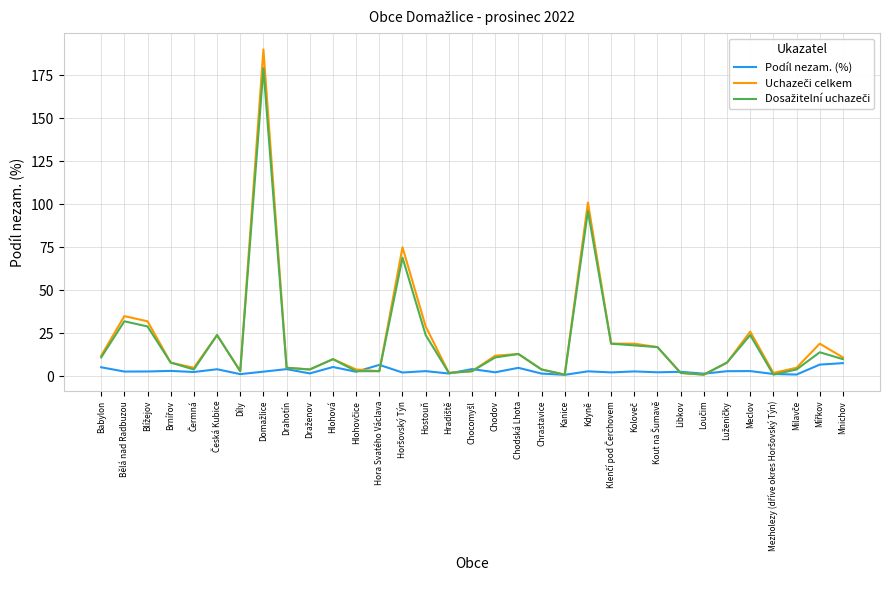

What is the spread (max minus min) of values at Mnichov?

3.3